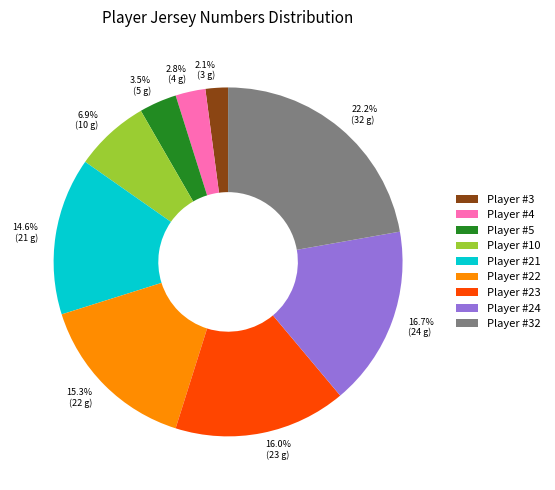

Does any single category account for the majority?

No